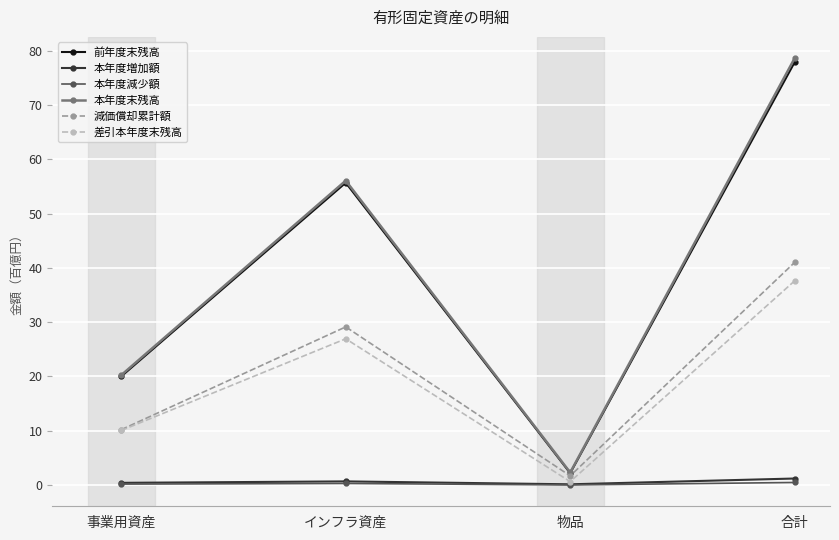

True or false: 本年度末残高 and 本年度増加額 intersect in this chart.

False